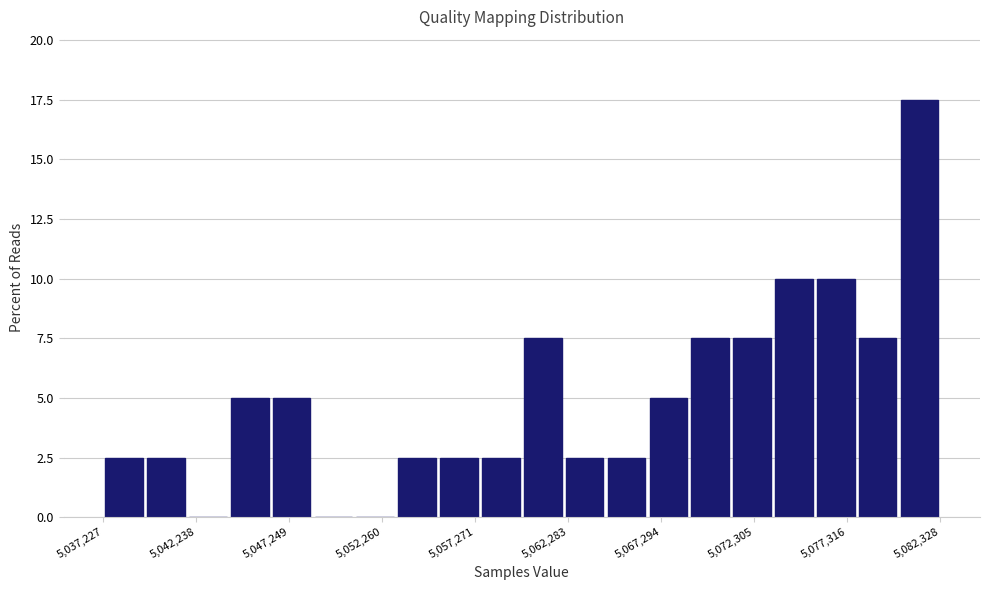

Read against the x-axis, roughly where is the centre of the tallest bar?

5081000